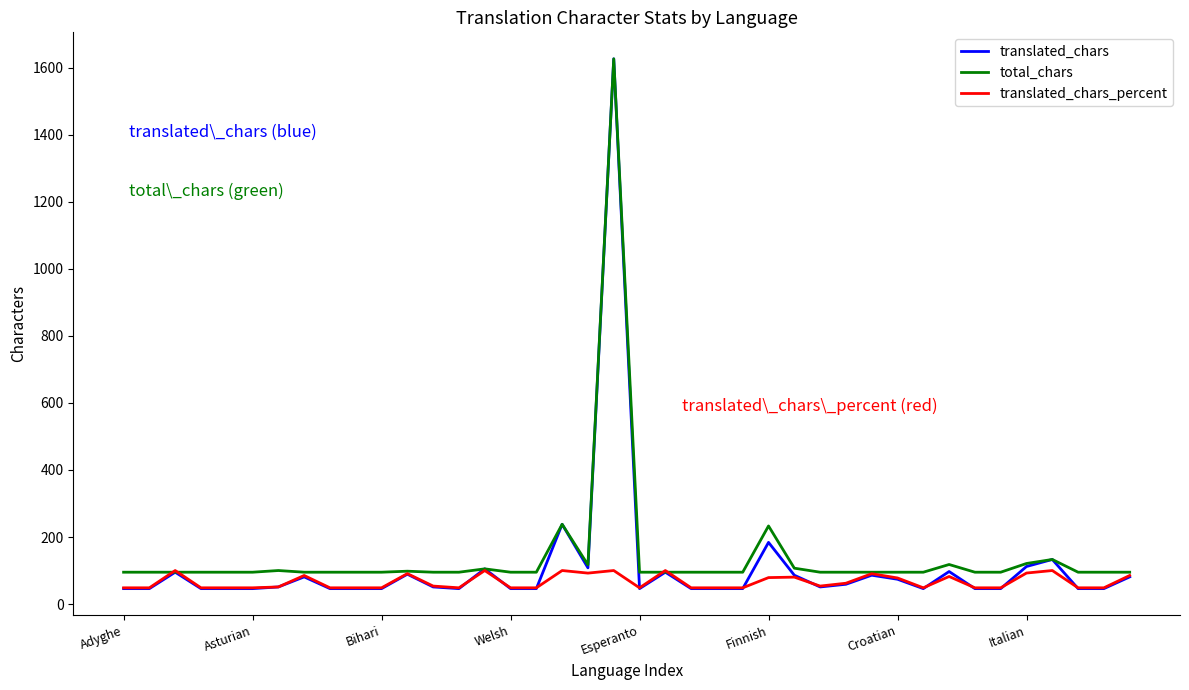

What is the maximum value shown in the chart?

1627.0